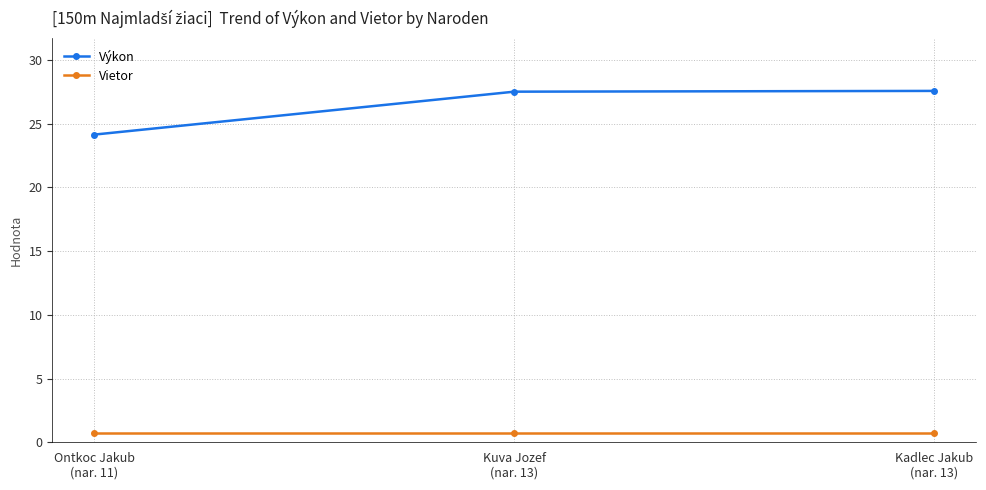

What are all the series names shown in the legend?

Výkon, Vietor